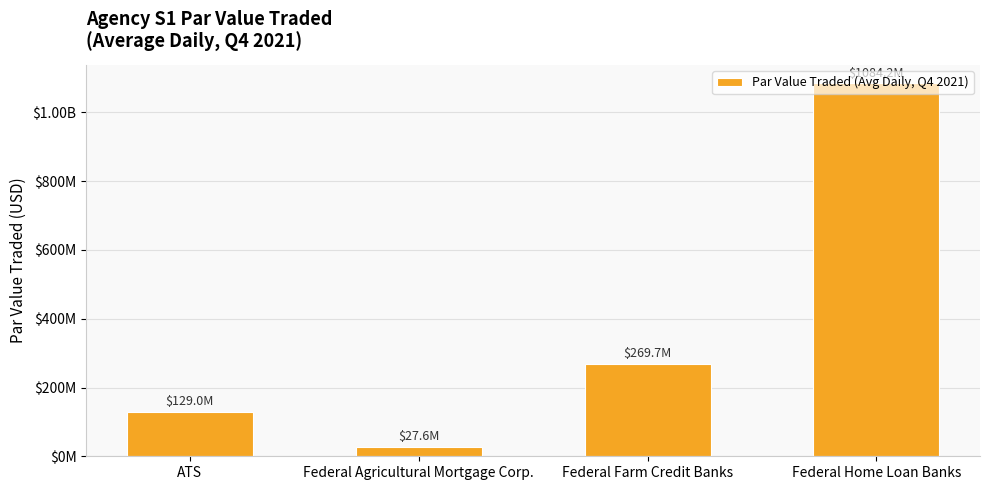

What is the maximum value shown in the chart?

1084249562.9